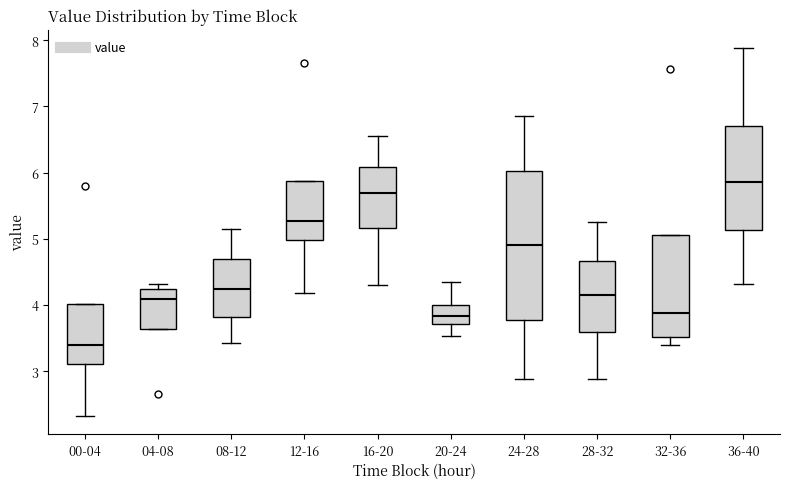

Reading left to right, read every box against the y-axis: the position of its median line, the range the box covers, and the ends of its whiskers. The values are not printed on the chart, so give them approximately, as read against the axis.

00-04: median 3.4, box 3.1 to 4.0, whiskers 2.3 to 4.0
04-08: median 4.1, box 3.6 to 4.2, whiskers 3.6 to 4.3
08-12: median 4.3, box 3.8 to 4.7, whiskers 3.4 to 5.2
12-16: median 5.3, box 5.0 to 5.9, whiskers 4.2 to 5.9
16-20: median 5.7, box 5.2 to 6.1, whiskers 4.3 to 6.6
20-24: median 3.8, box 3.7 to 4.0, whiskers 3.5 to 4.4
24-28: median 4.9, box 3.8 to 6.0, whiskers 2.9 to 6.9
28-32: median 4.2, box 3.6 to 4.7, whiskers 2.9 to 5.3
32-36: median 3.9, box 3.5 to 5.1, whiskers 3.4 to 5.1
36-40: median 5.9, box 5.1 to 6.7, whiskers 4.3 to 7.9